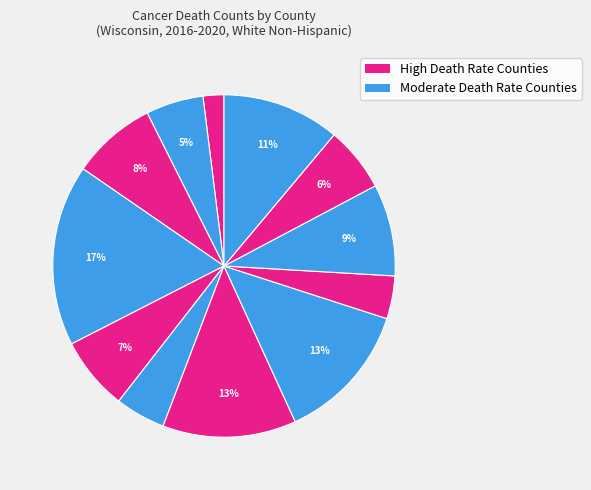

Count the number of slices in the pie.

12